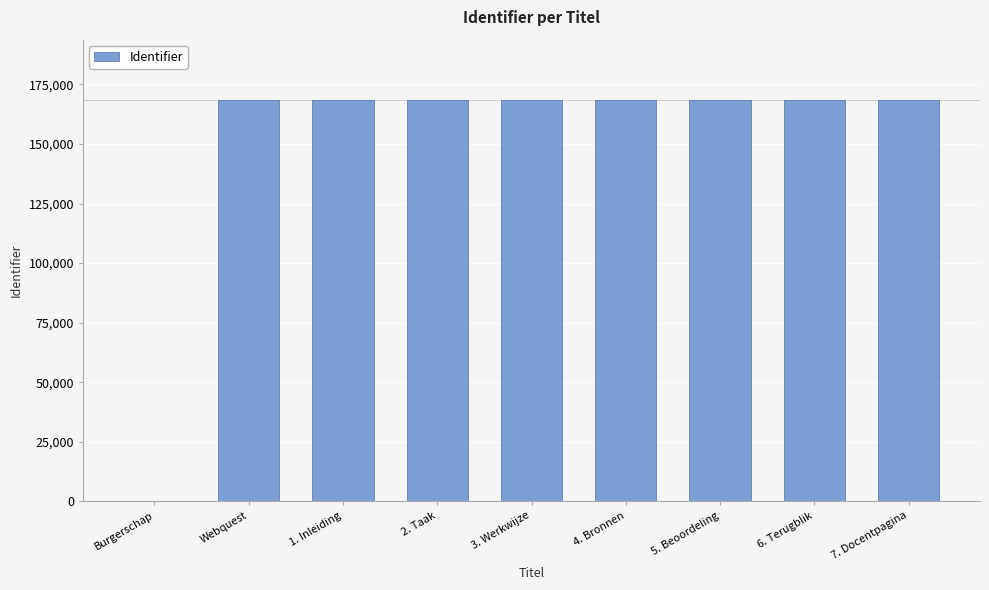

What is the greatest value displayed?

168502